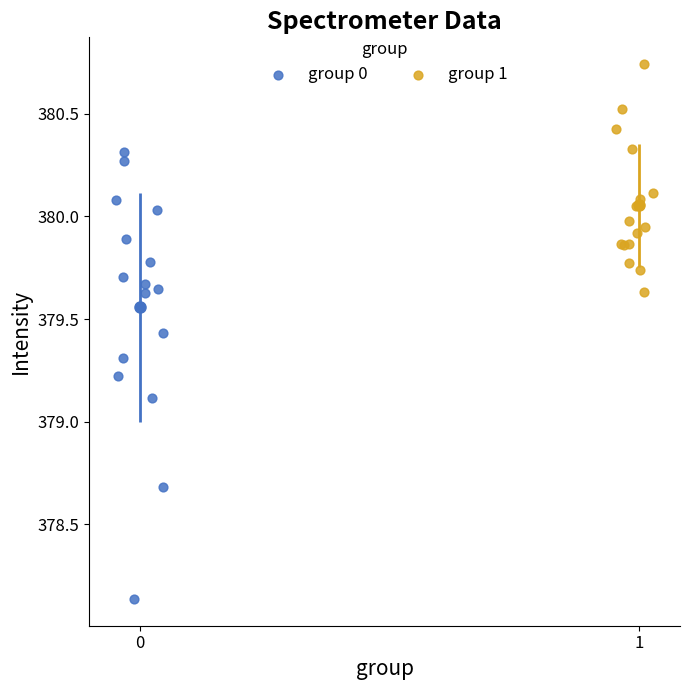

What are all the series names shown in the legend?

group 0, group 1